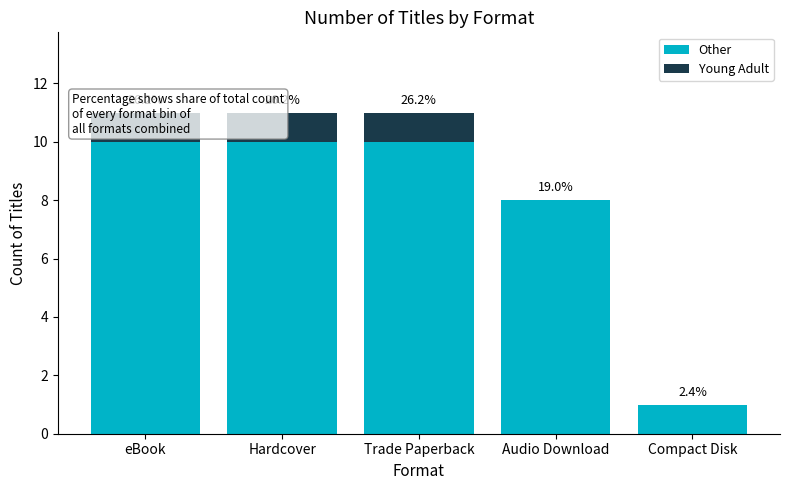

Which series changed the most between Audio Download and Compact Disk?

Other